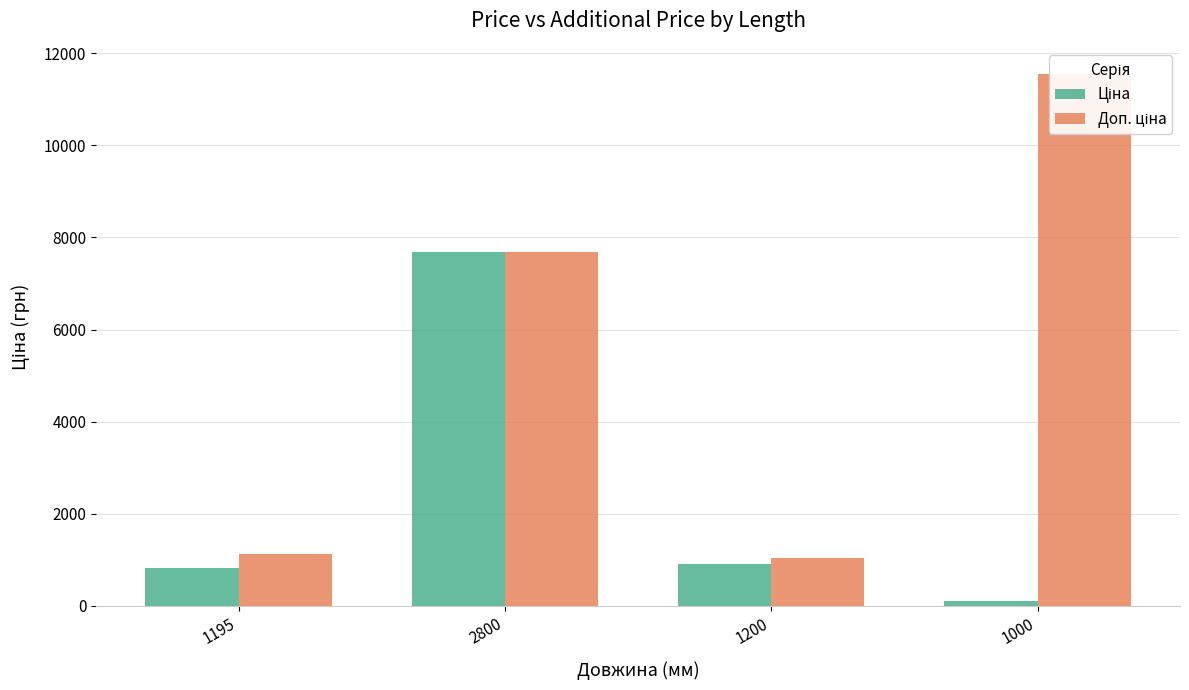

What is the average value of the Доп. ціна series?

5347.2